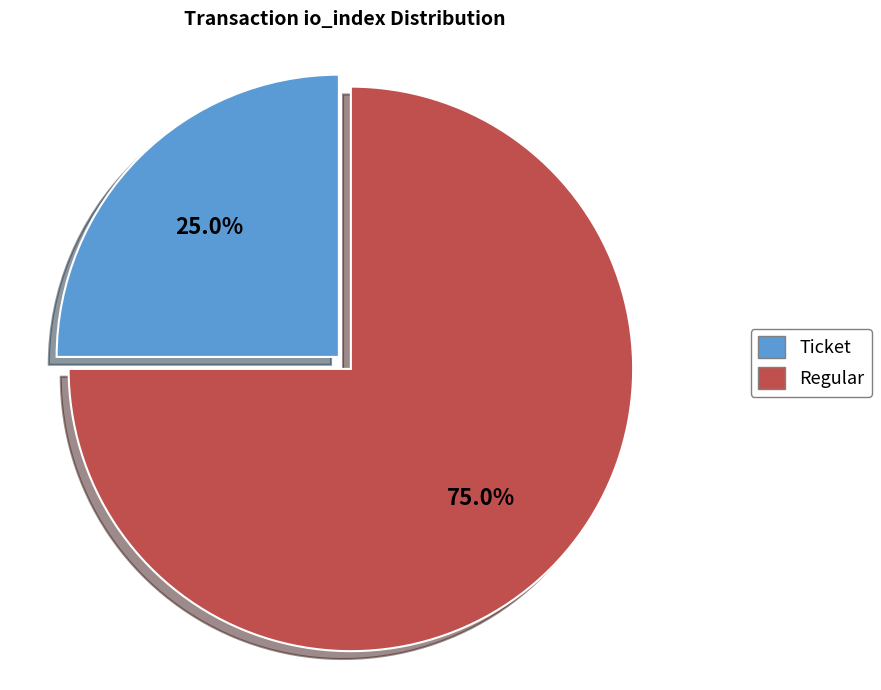

Approximately how many times larger is the value at Regular compared to Ticket?

3.0